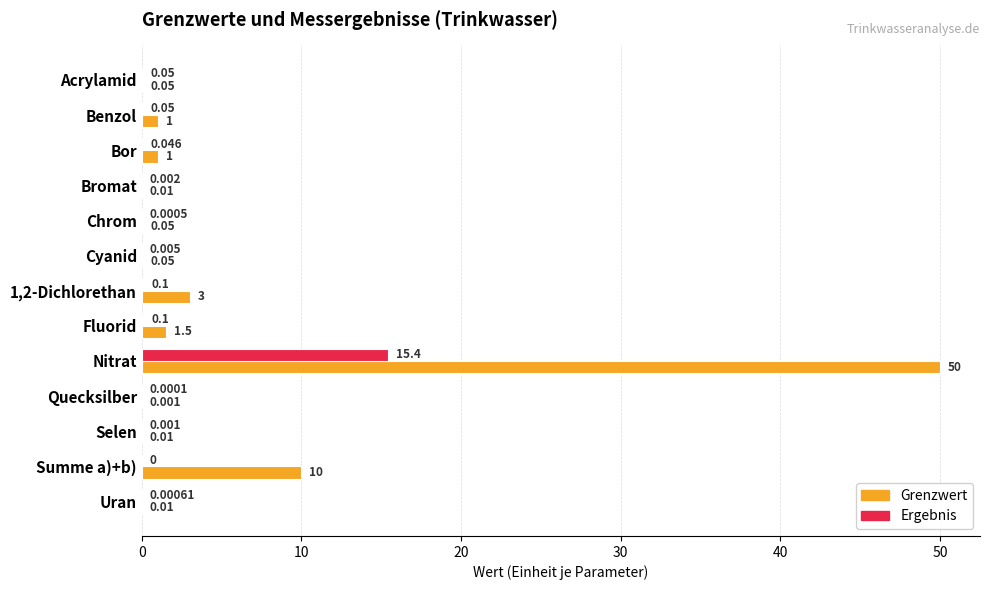

At which category does the chart reach its peak across all series?

Nitrat